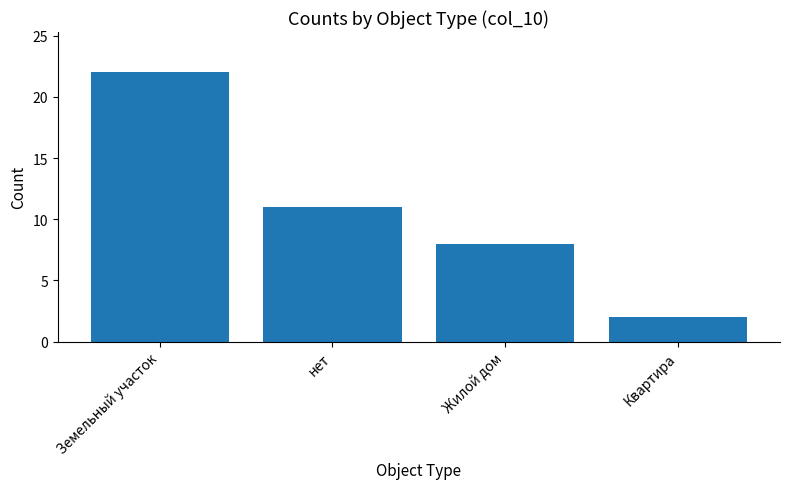

What is the smallest value displayed?

2